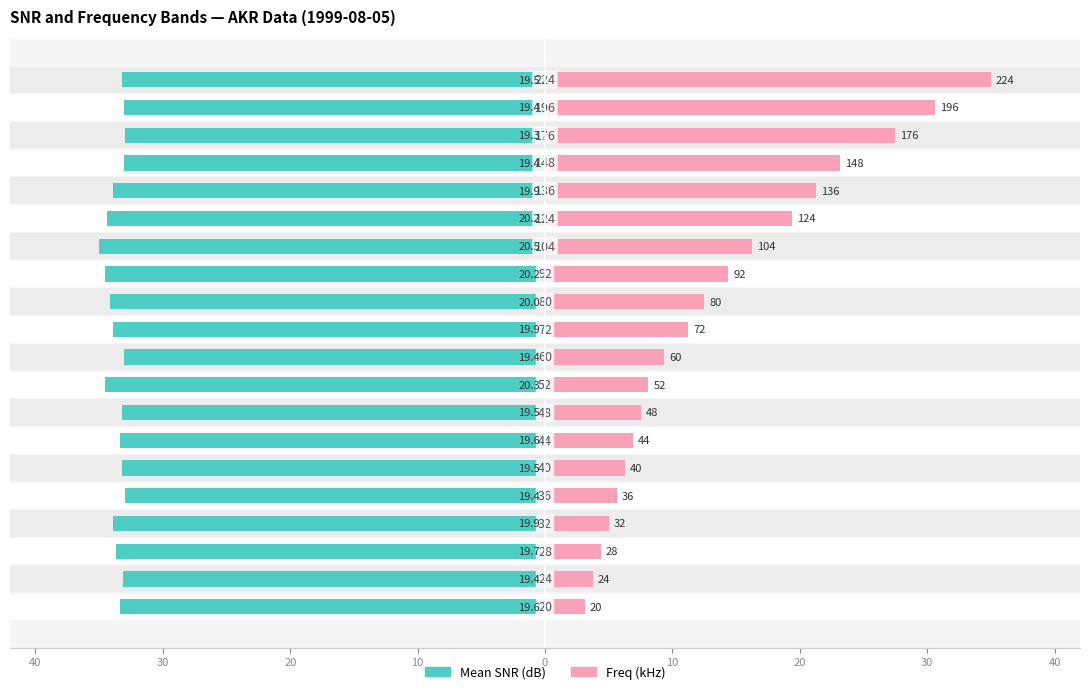

What are all the series names shown in the legend?

Mean SNR (dB), Freq (kHz)